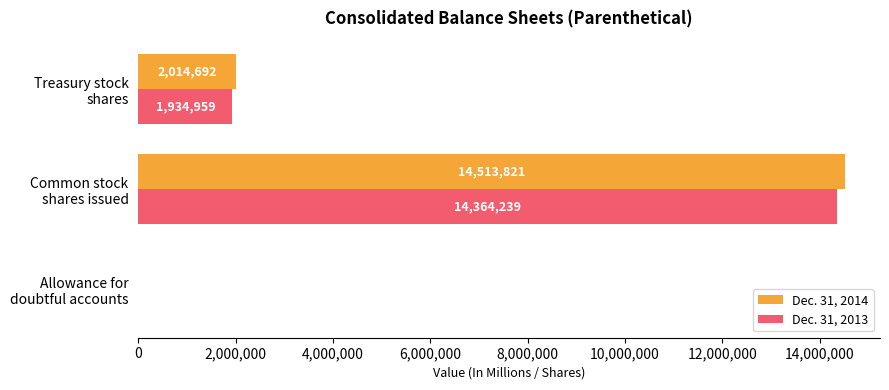

What is the maximum value shown in the chart?

14513821.0